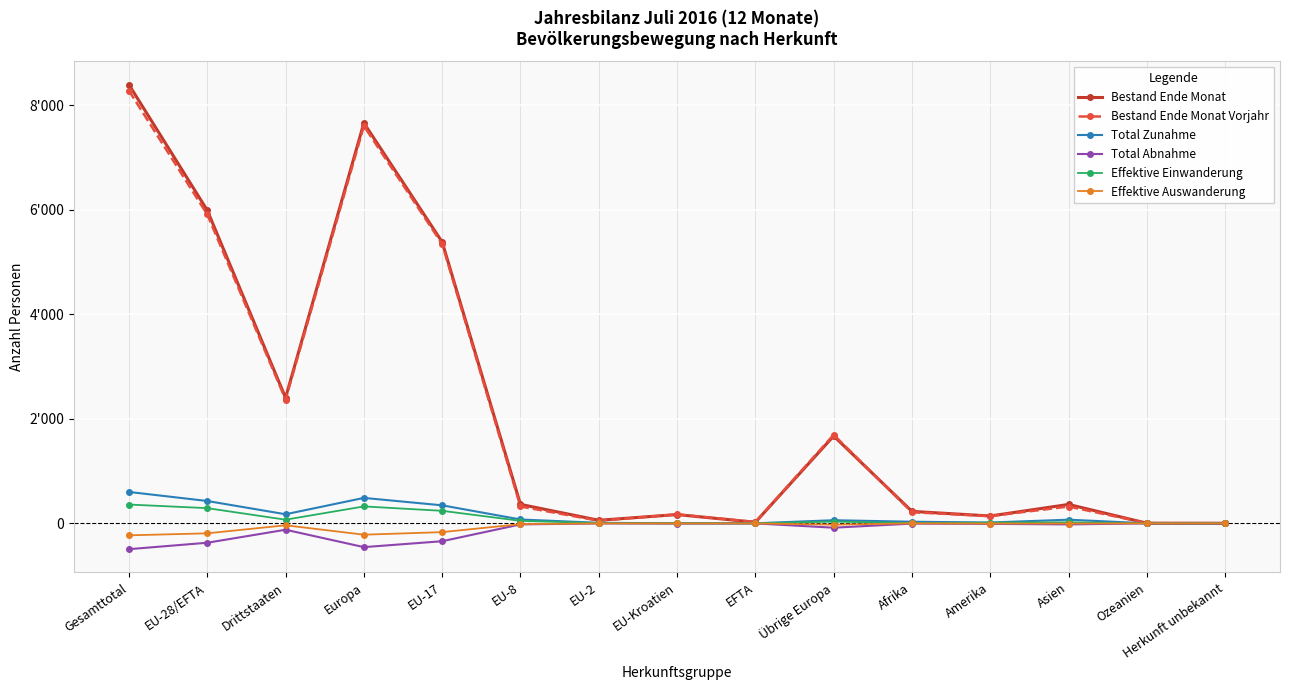

Does the chart have visible grid lines?

Yes